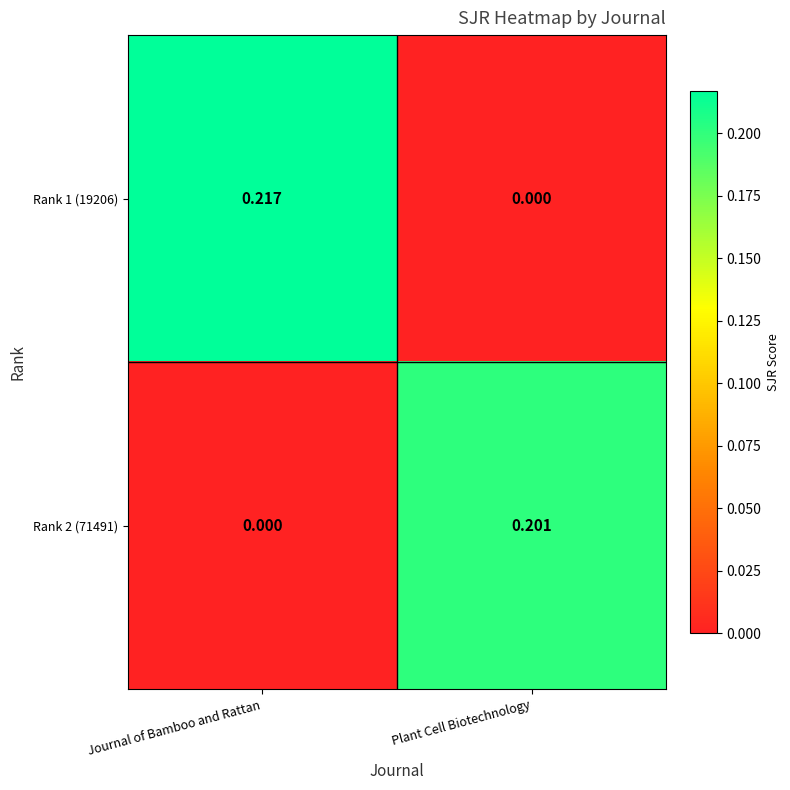

Rank the categories by Rank 1 (19206) value from lowest to highest.

Plant Cell Biotechnology, Journal of Bamboo and Rattan